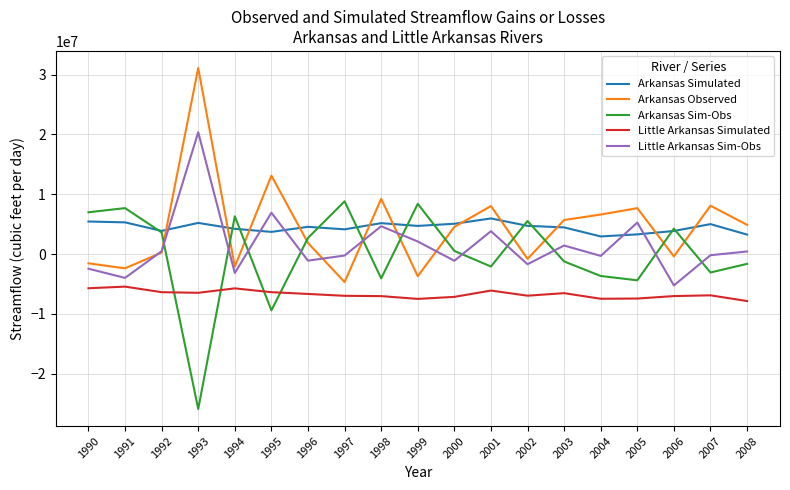

After their last crossing, which series has the higher values: Little Arkansas Simulated or Arkansas Sim-Obs?

Arkansas Sim-Obs